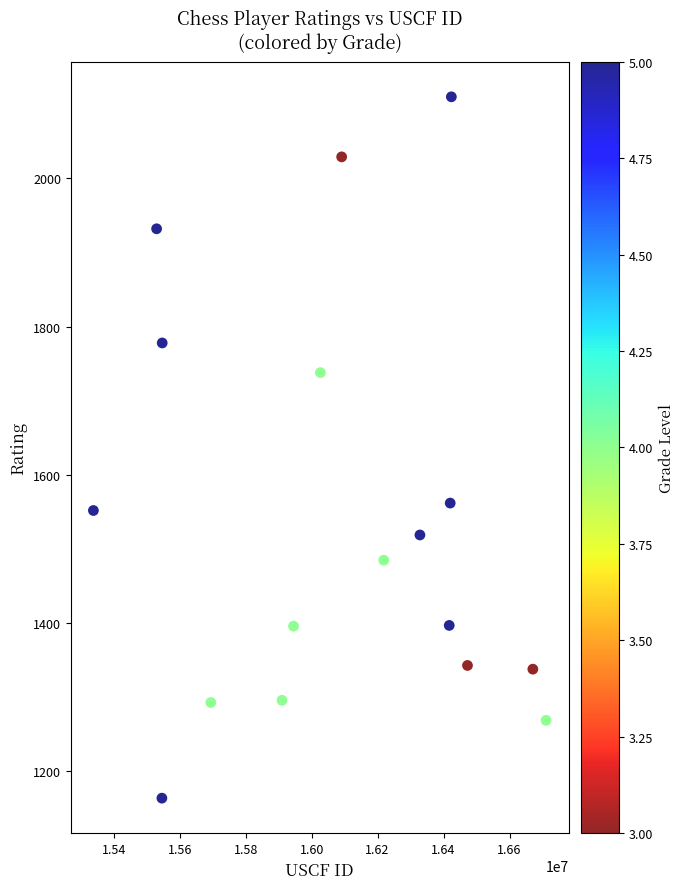

What is the range of X values (max minus min)?

1372064